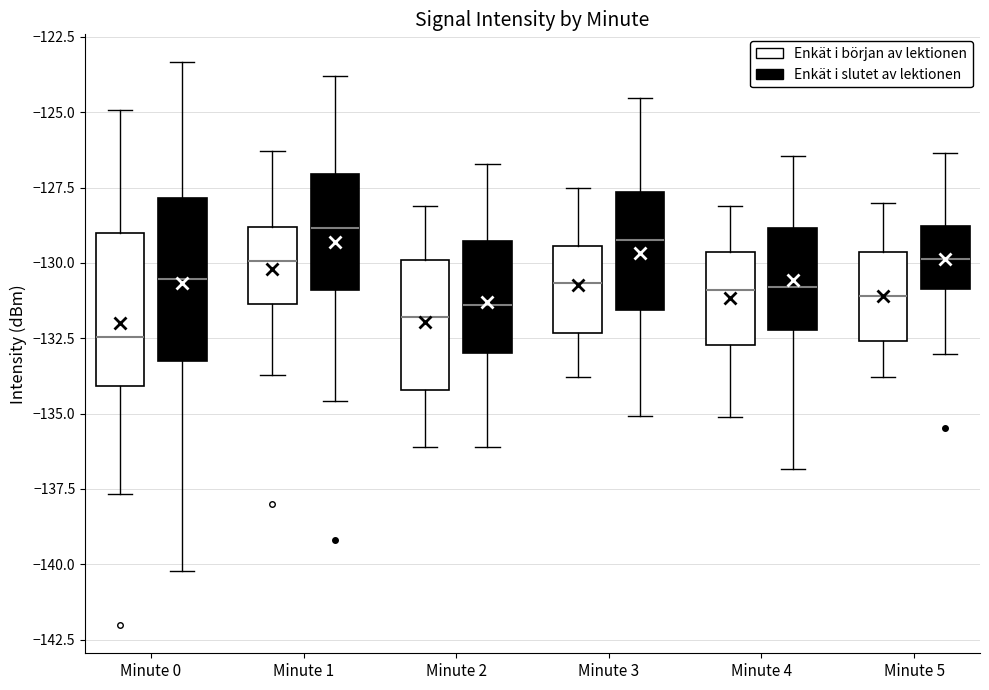

Where is the lower edge of the box for Minute 1 (Enkät i början av lektionen) on the y-axis? The values are not printed on the chart, so give them approximately, as read against the axis.

-131.5